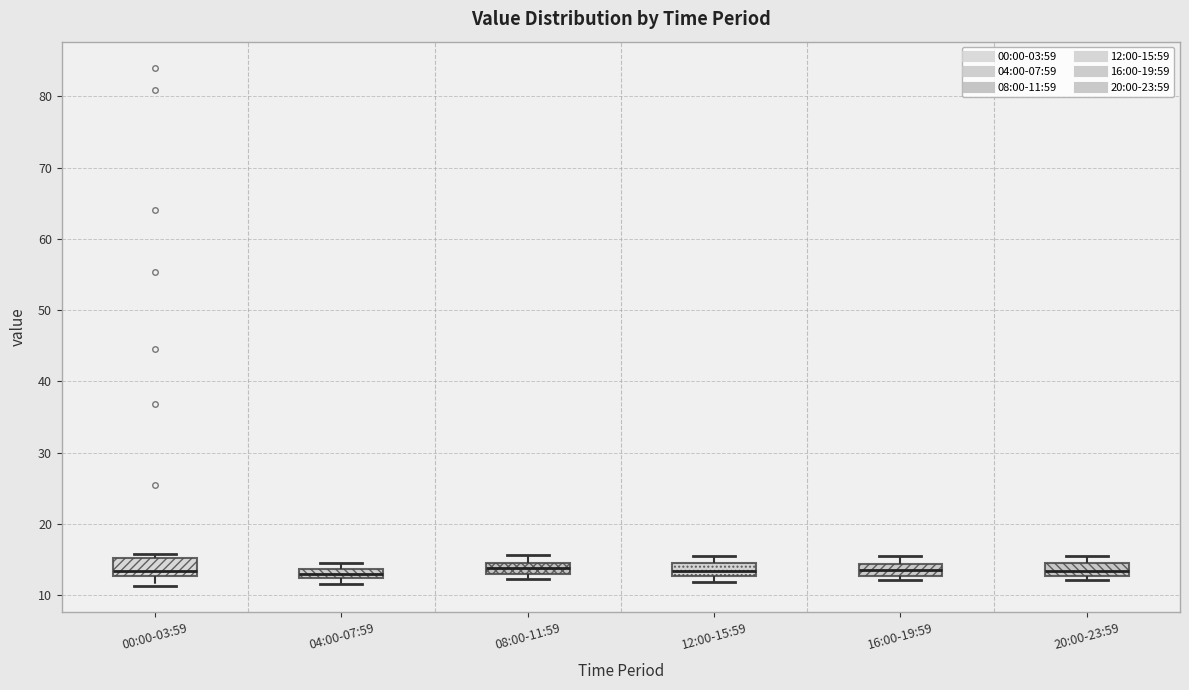

Where is the upper edge of the box for 12:00-15:59 on the y-axis? The values are not printed on the chart, so give them approximately, as read against the axis.

15